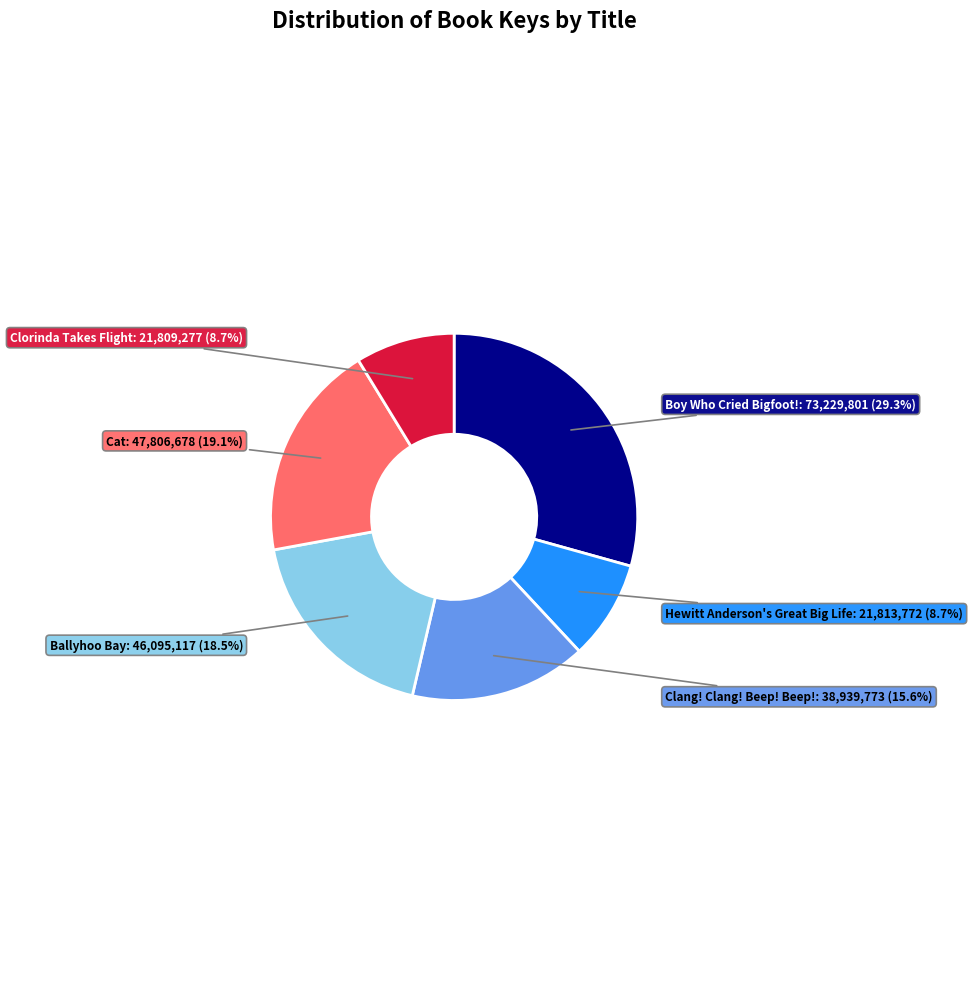

Is there any slice that represents more than half of the pie?

No